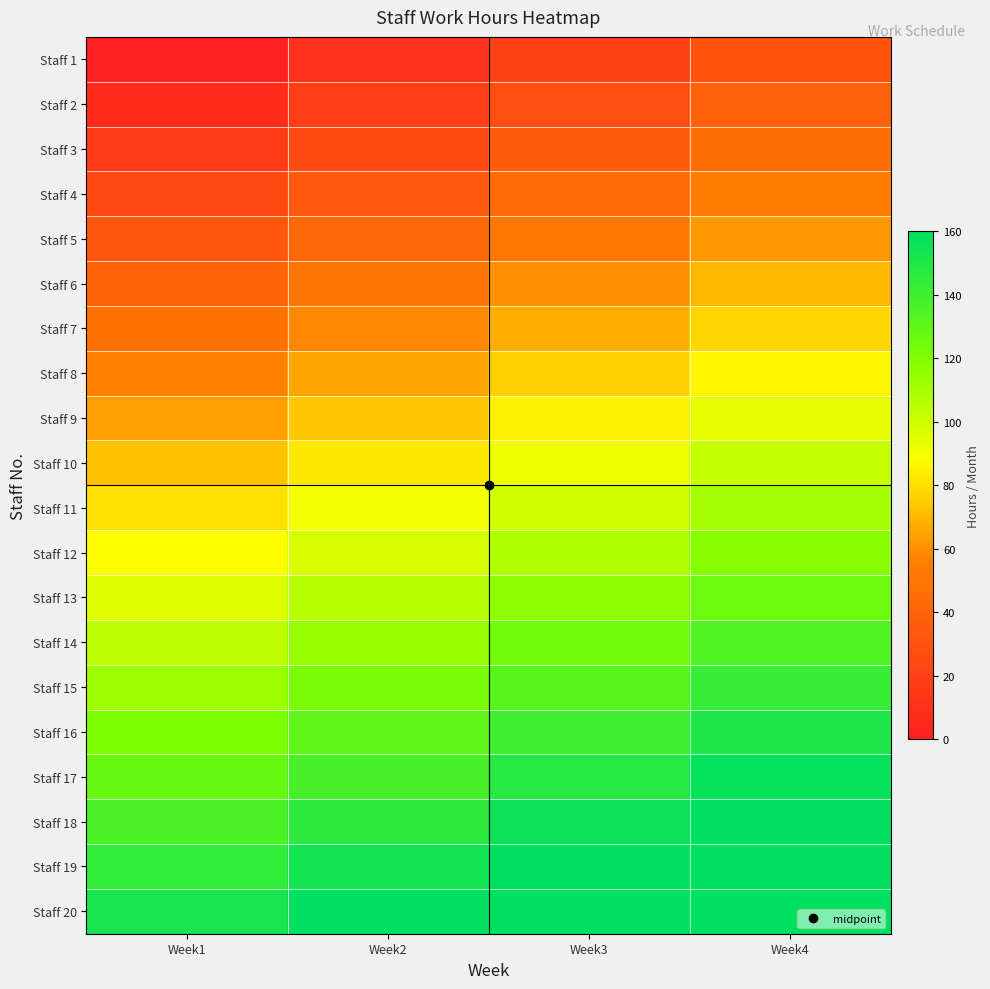

Reading left to right, what are all the values shown in this chart?

Staff 1: Week1=0	Week2=10	Week3=20	Week4=30
Staff 2: Week1=8	Week2=18	Week3=28	Week4=38
Staff 3: Week1=16	Week2=26	Week3=36	Week4=46
Staff 4: Week1=24	Week2=34	Week3=44	Week4=54
Staff 5: Week1=32	Week2=42	Week3=52	Week4=62
Staff 6: Week1=40	Week2=50	Week3=60	Week4=70
Staff 7: Week1=48	Week2=58	Week3=68	Week4=78
Staff 8: Week1=56	Week2=66	Week3=76	Week4=86
Staff 9: Week1=64	Week2=74	Week3=84	Week4=94
Staff 10: Week1=72	Week2=82	Week3=92	Week4=102
Staff 11: Week1=80	Week2=90	Week3=100	Week4=110
Staff 12: Week1=88	Week2=98	Week3=108	Week4=118
Staff 13: Week1=96	Week2=106	Week3=116	Week4=126
Staff 14: Week1=104	Week2=114	Week3=124	Week4=134
Staff 15: Week1=112	Week2=122	Week3=132	Week4=142
Staff 16: Week1=120	Week2=130	Week3=140	Week4=150
Staff 17: Week1=128	Week2=138	Week3=148	Week4=158
Staff 18: Week1=136	Week2=146	Week3=156	Week4=166
Staff 19: Week1=144	Week2=154	Week3=164	Week4=174
Staff 20: Week1=152	Week2=162	Week3=172	Week4=182